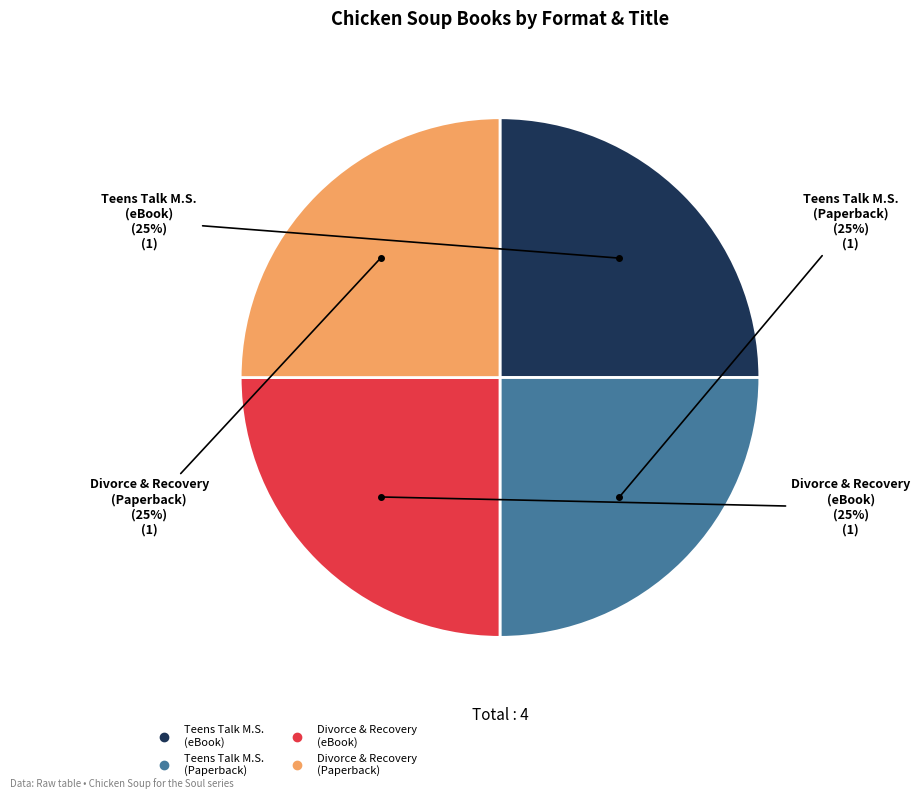

Is there any slice that represents more than half of the pie?

No